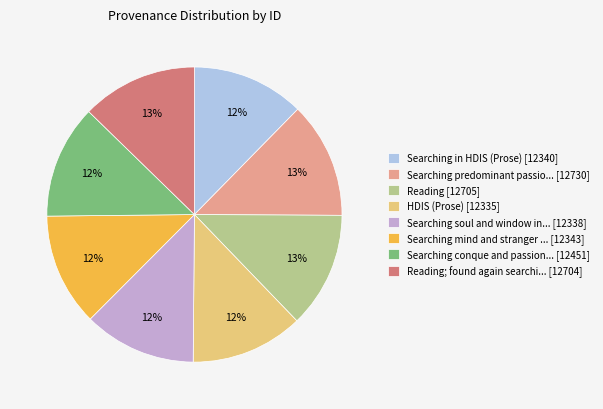

To the nearest percent, what portion does Searching soul and window in... [12338] represent?

12%